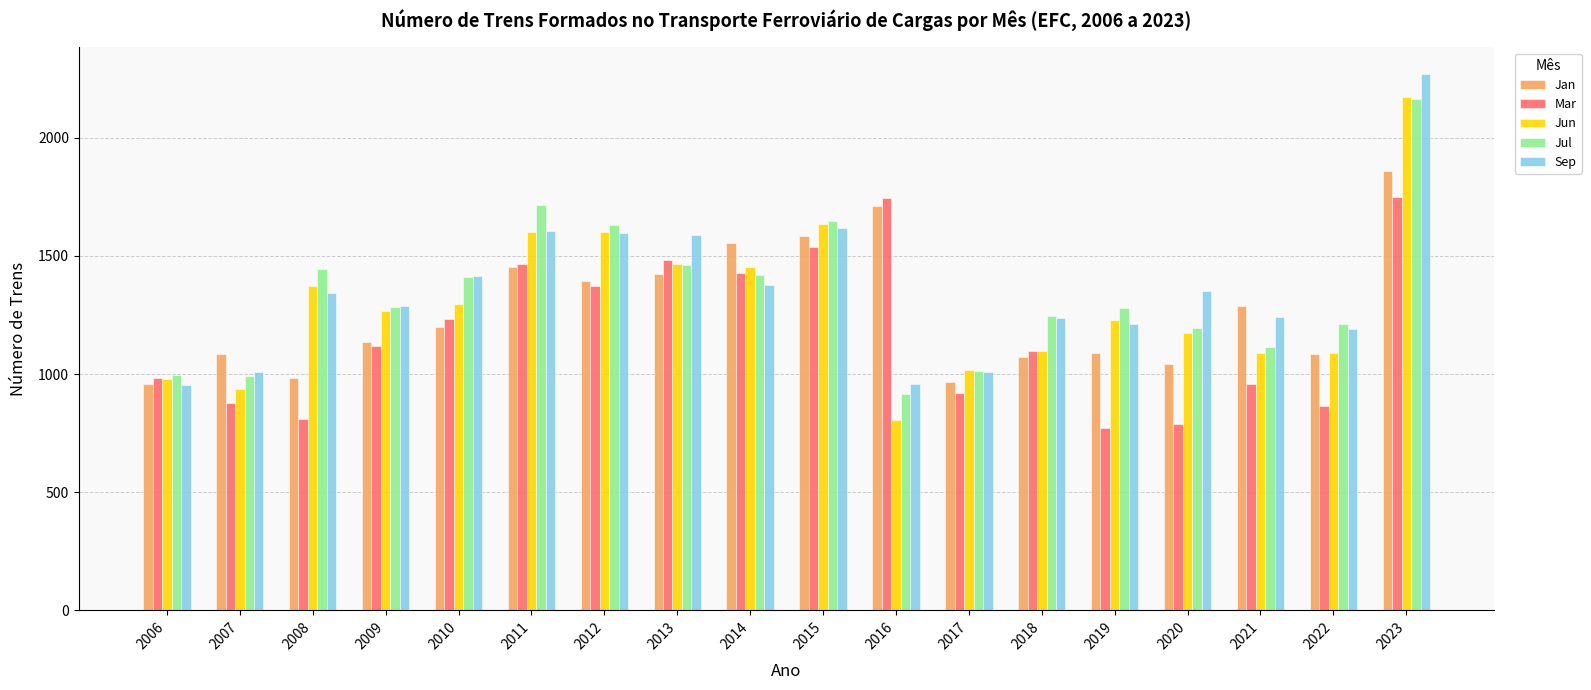

What is the total value across all series at 2022?

5438